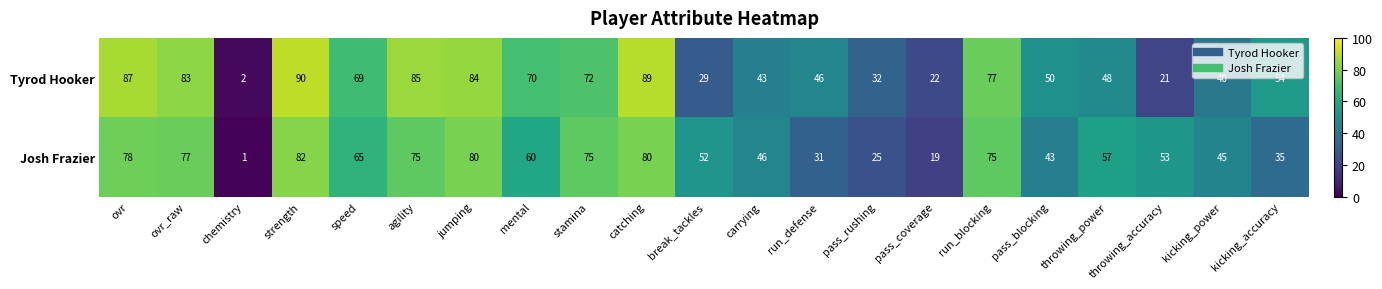

At how many categories does at least one series exceed 1?

21